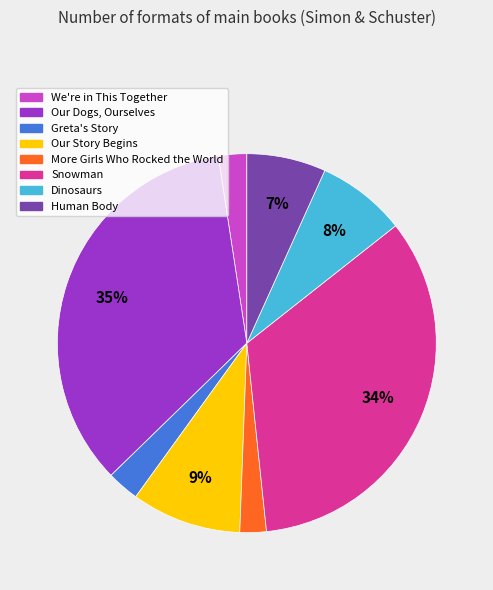

Combined, do Snowman and Our Dogs, Ourselves account for over 50%?

Yes